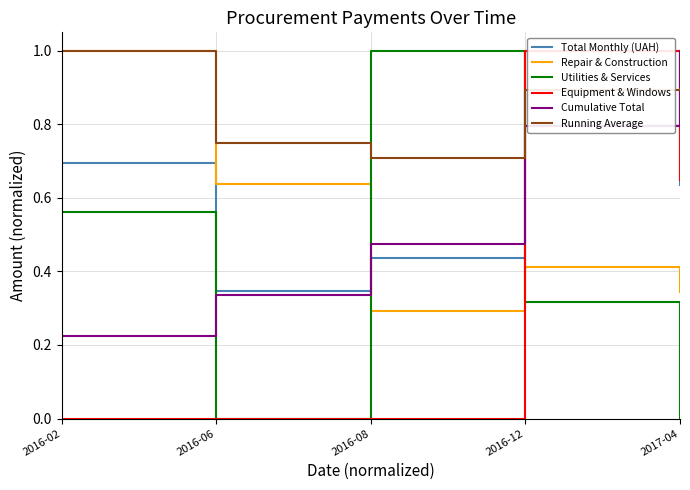

At how many categories does at least one series exceed 0?

5